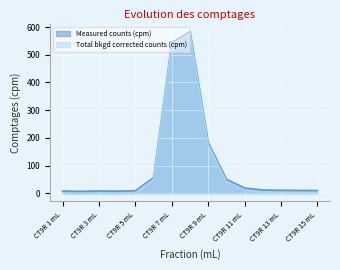

True or false: Total bkgd corrected counts (cpm) and Measured counts (cpm) cross at least once.

False